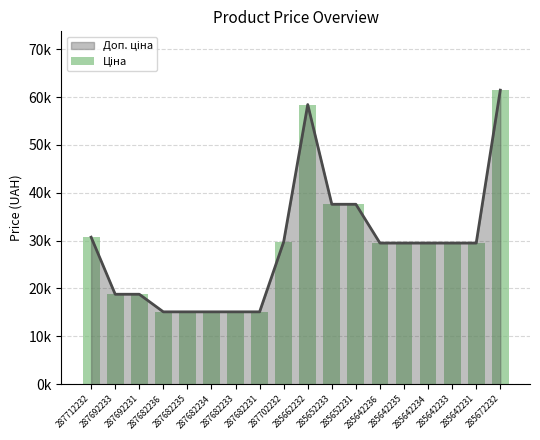

Between 285652233 and 287712232, which is larger?

285652233